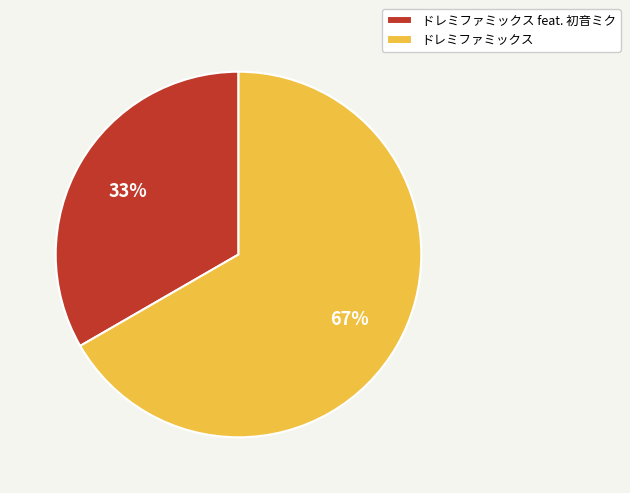

Is the sum of ドレミファミックス feat. 初音ミク and ドレミファミックス greater than half?

Yes